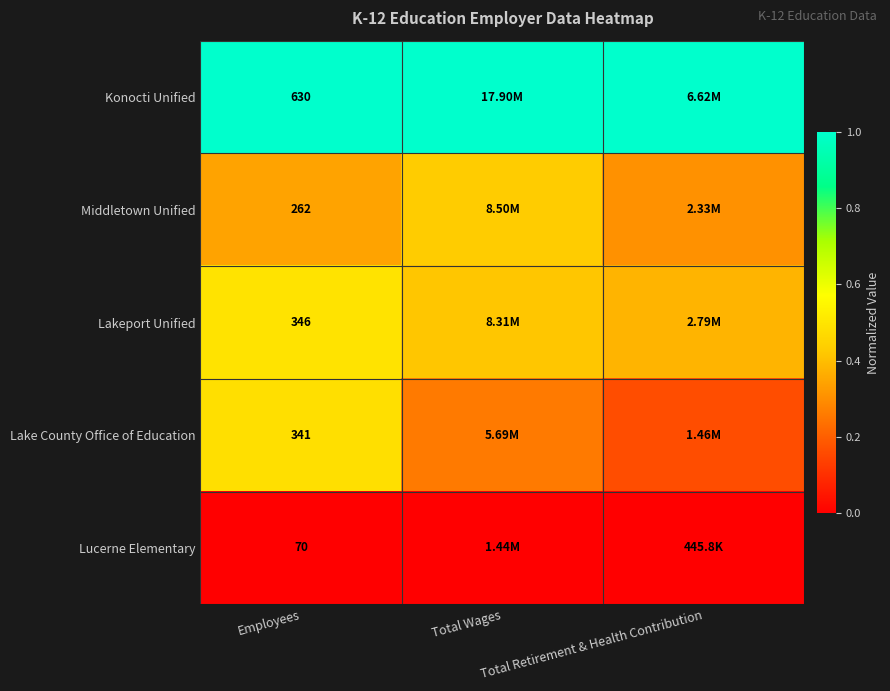

What is the lowest value of the Middletown Unified series?

0.3